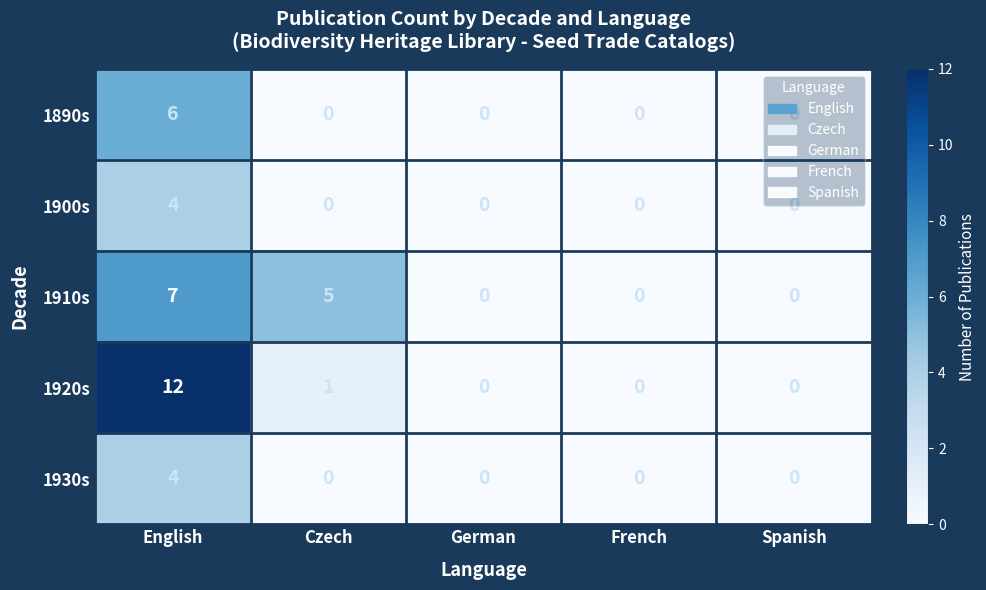

Which series has the largest range (max minus min)?

1920s